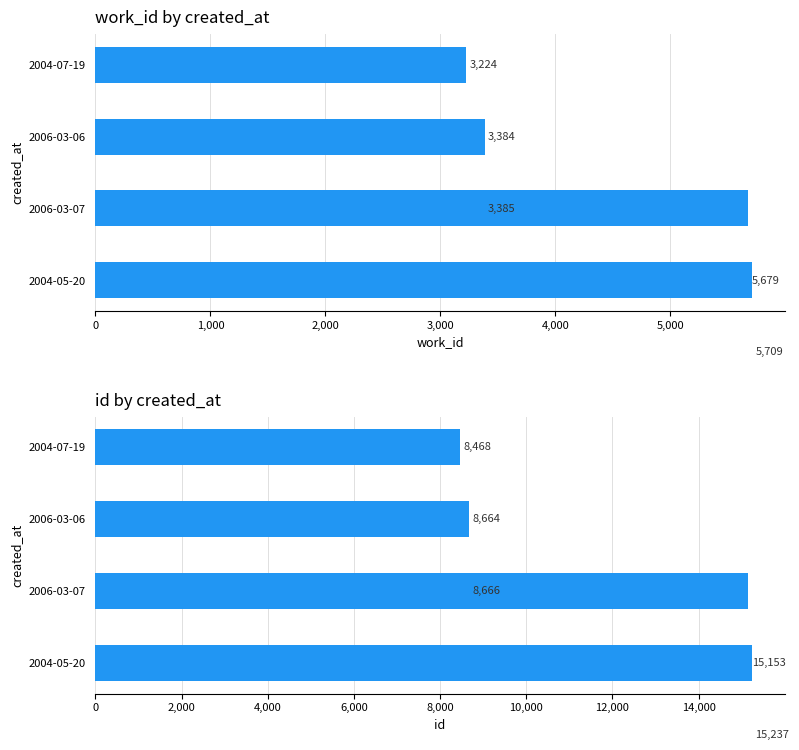

Which has a higher value, 3,000 or 0?

3,000